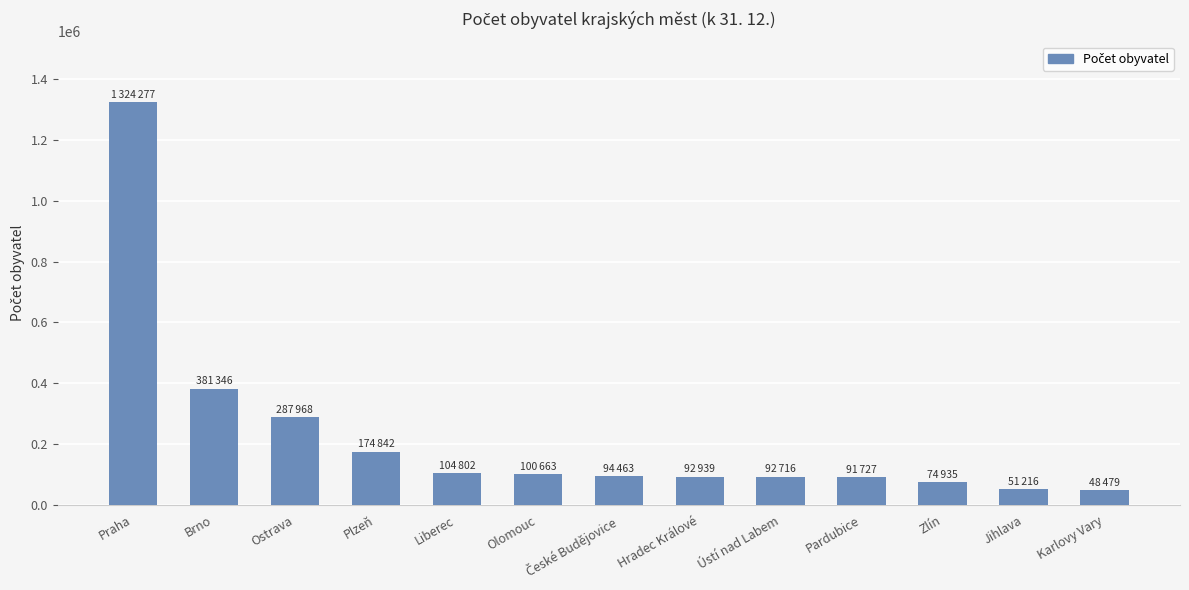

What is the label of the 9th bar from the right?

Liberec